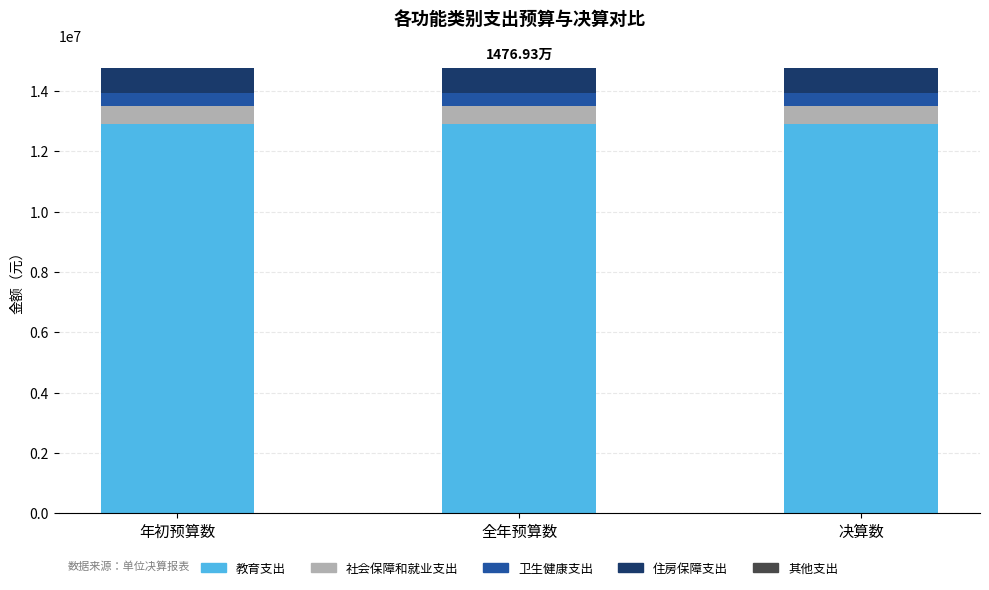

How many categories are shown in the chart?

3